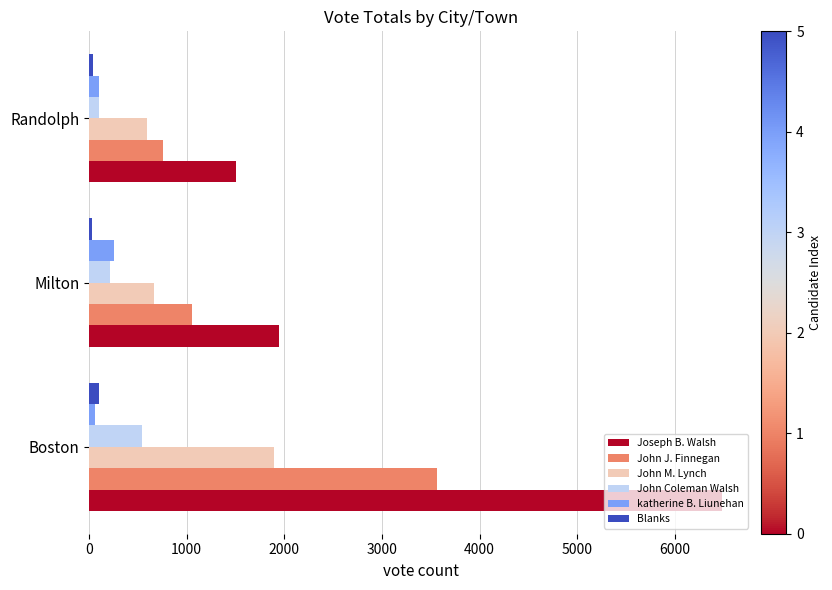

List the series in order of their peak value, lowest first.

Blanks, katherine B. Liunehan, John Coleman Walsh, John M. Lynch, John J. Finnegan, Joseph B. Walsh